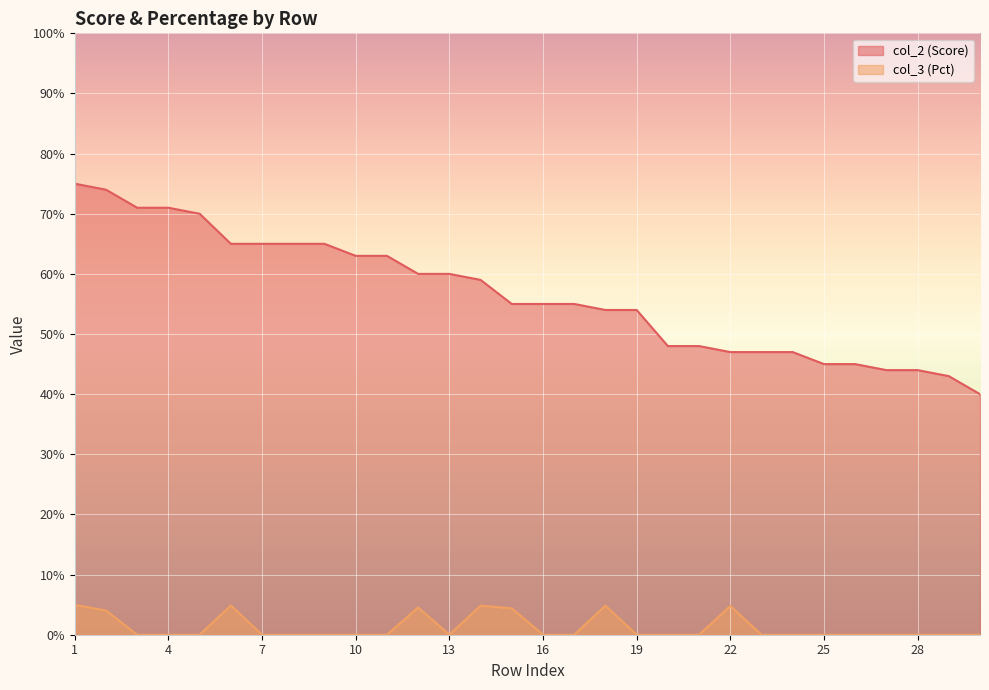

What are all the series names shown in the legend?

col_2 (Score), col_3 (Pct)